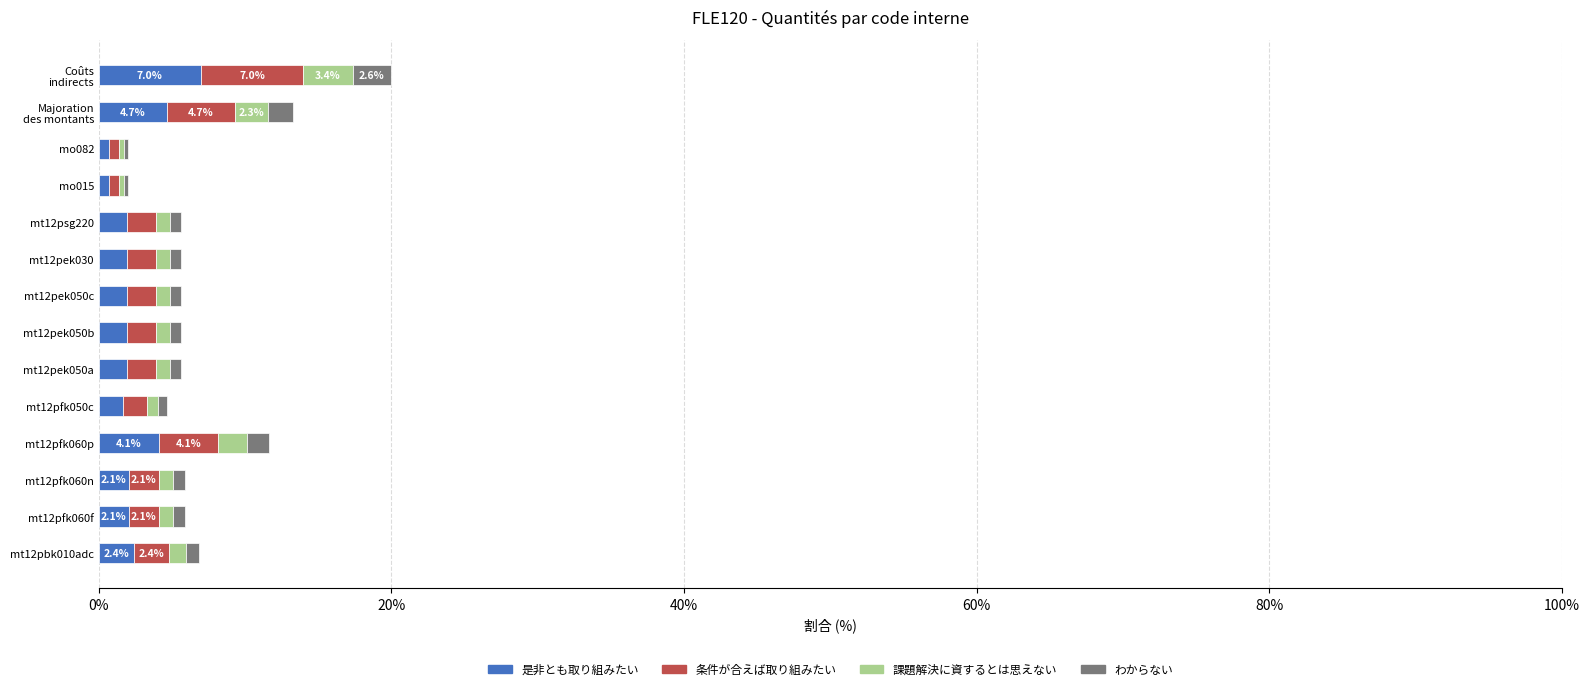

What is the highest value of the 是非とも取り組みたい series?

7.0